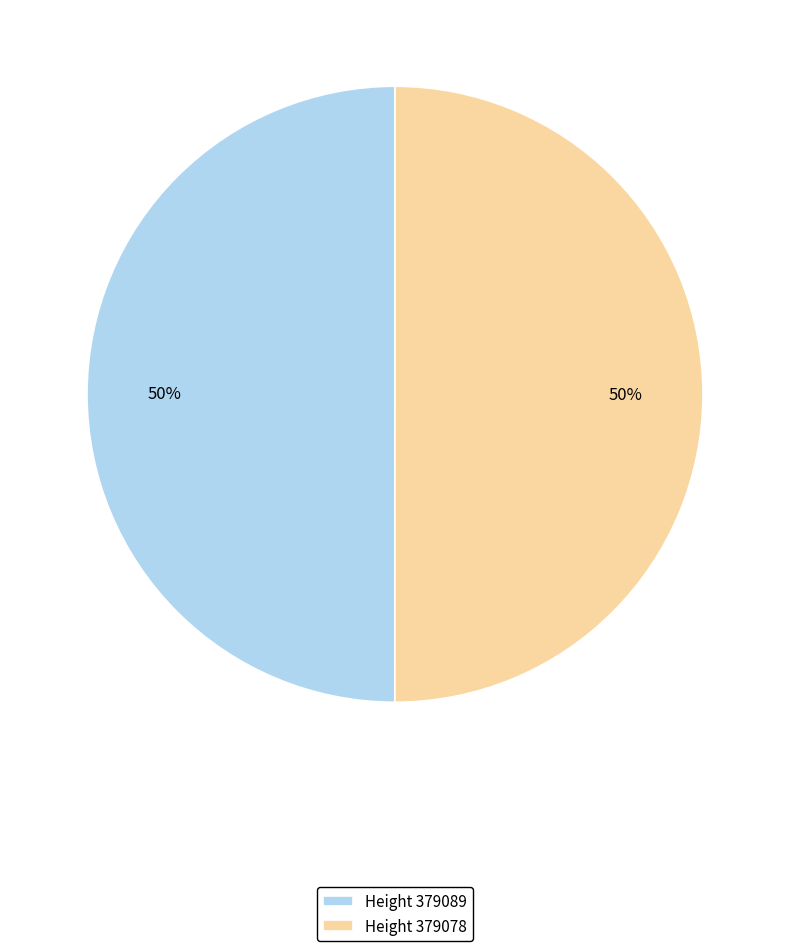

Approximately how many times larger is the value at Height 379078 compared to Height 379089?

1.0